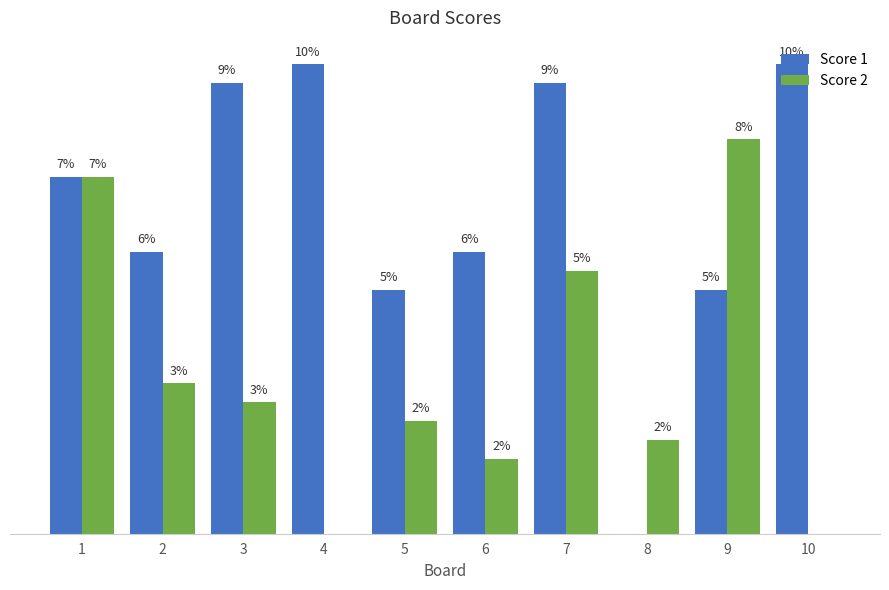

Where does the Score 2 series first go above 7?

1